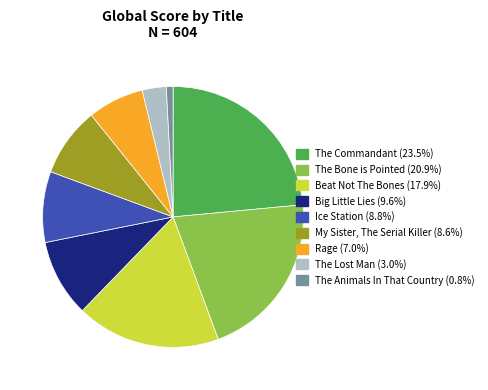

Approximately how many times larger is the value at Big Little Lies compared to The Animals In That Country?

11.6